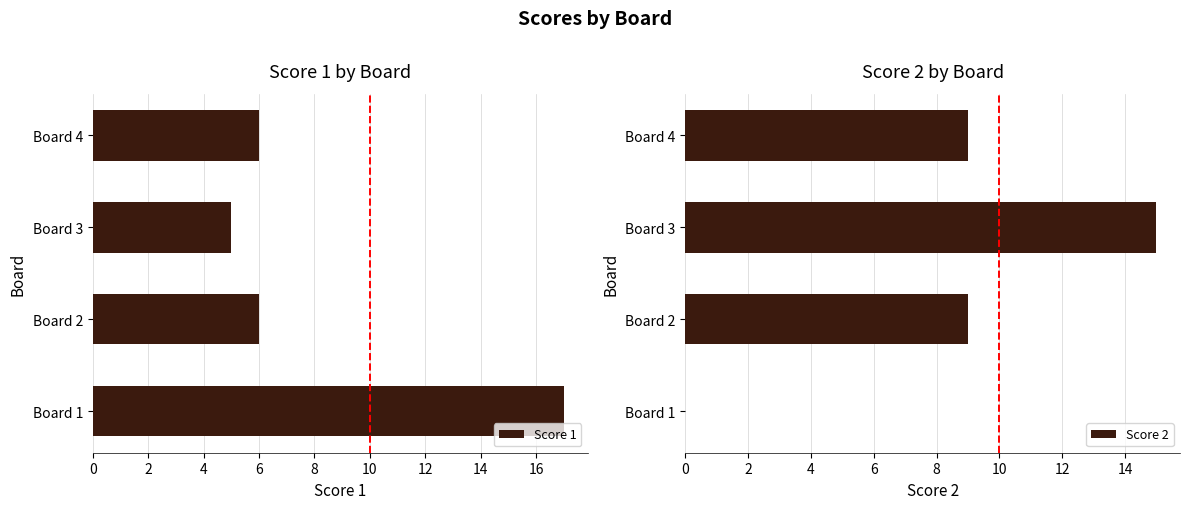

What is the value of the Score 2 bar at the 4th from the left?

9